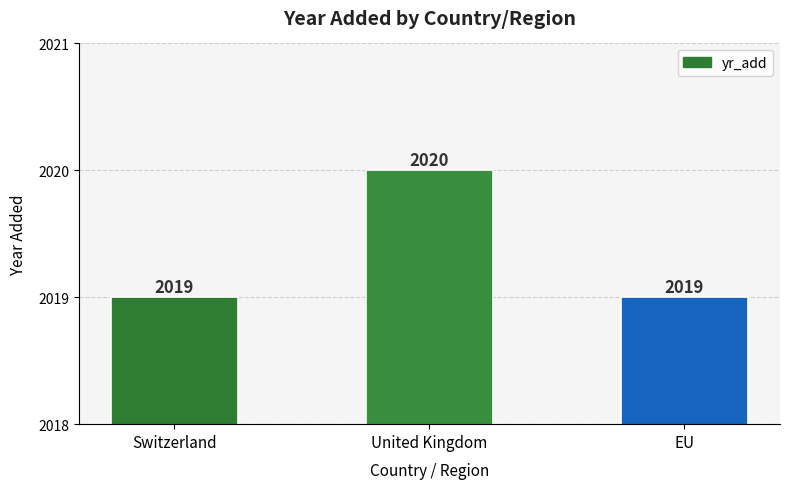

Does the chart contain stacked bars?

No